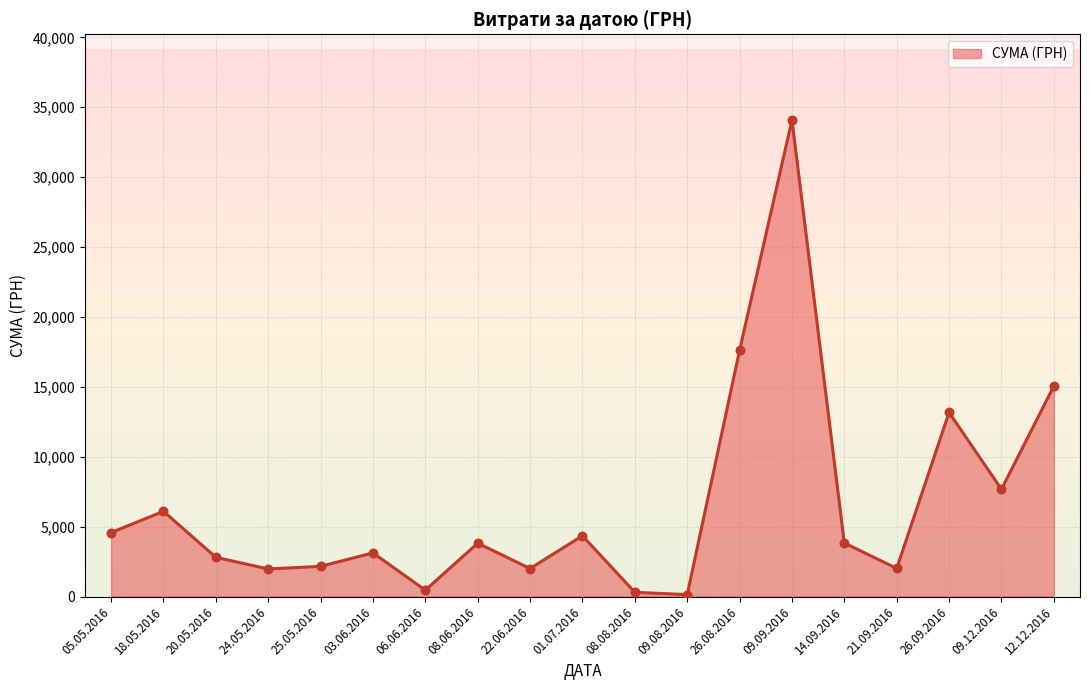

Which has a higher value, 06.06.2016 or 22.06.2016?

22.06.2016